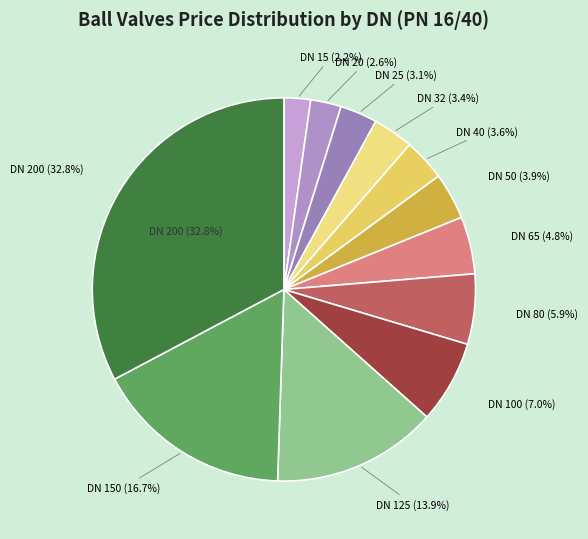

Combined, what portion of the pie is DN 40 and DN 20?

6.1%